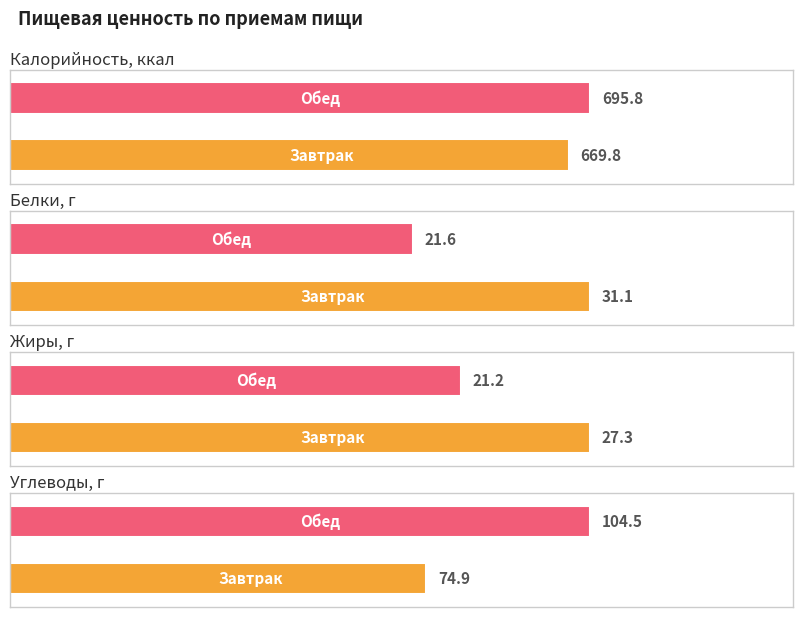

At which label does Калорийность, ккал reach its minimum?

Завтрак